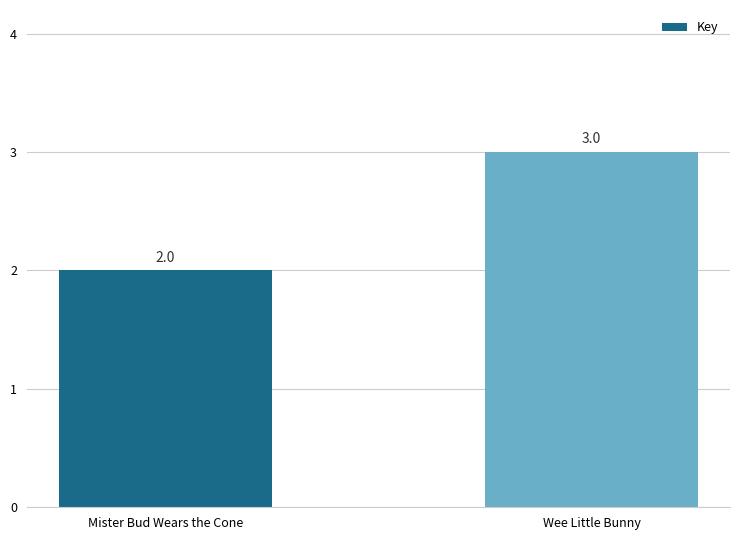

What position from the right is Wee Little Bunny?

1